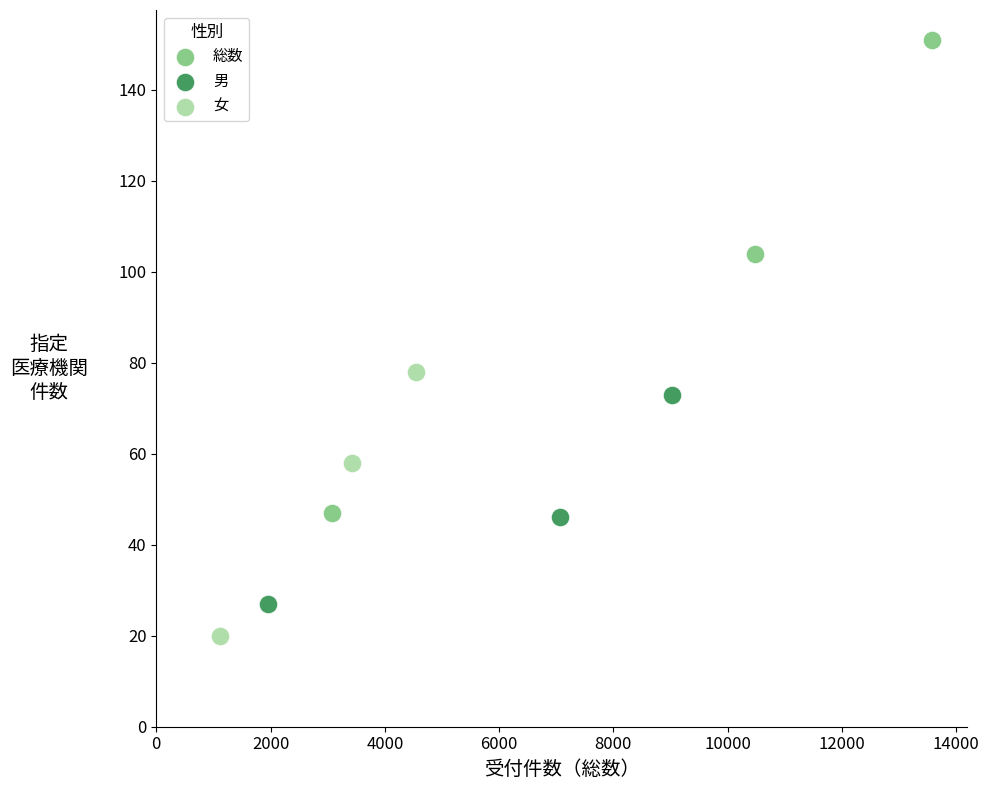

Which series has the largest Y range (max minus min)?

総数